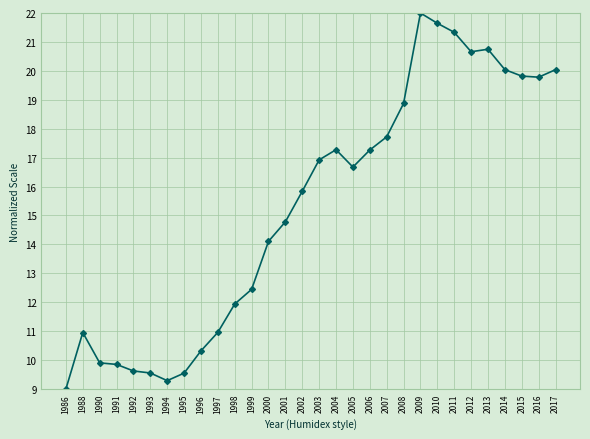

Is this an area chart (filled region under the line)?

No